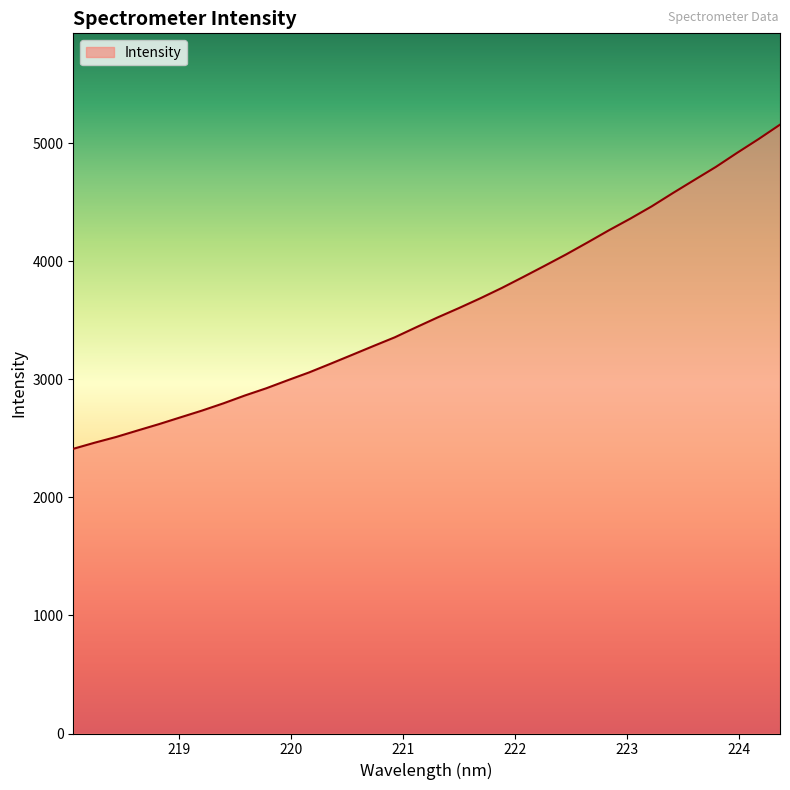

What is the greatest value displayed?

5156.8